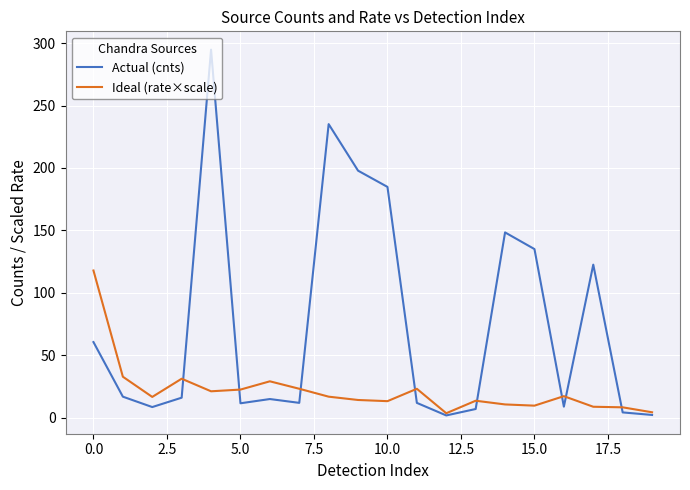

What is the greatest value displayed?

294.7